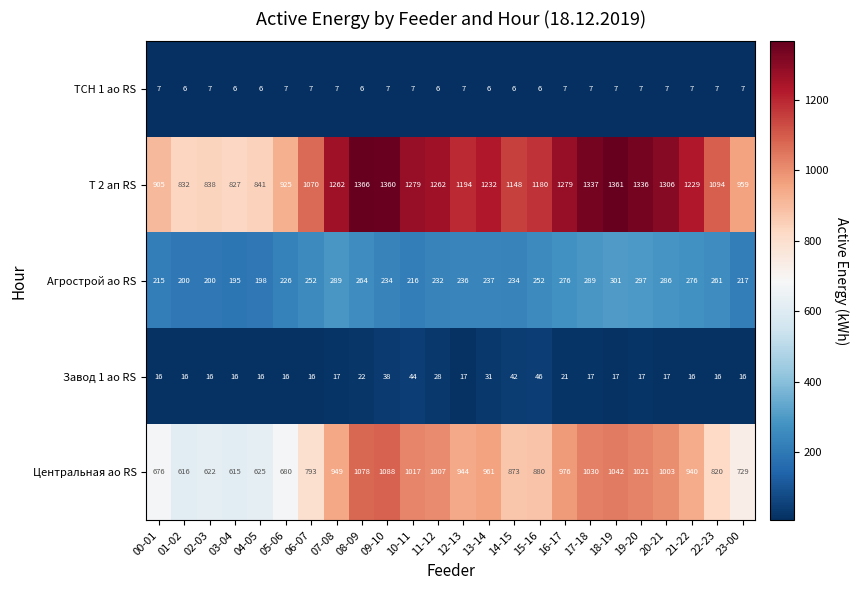

What is the total value across all series at 18-19?

2728